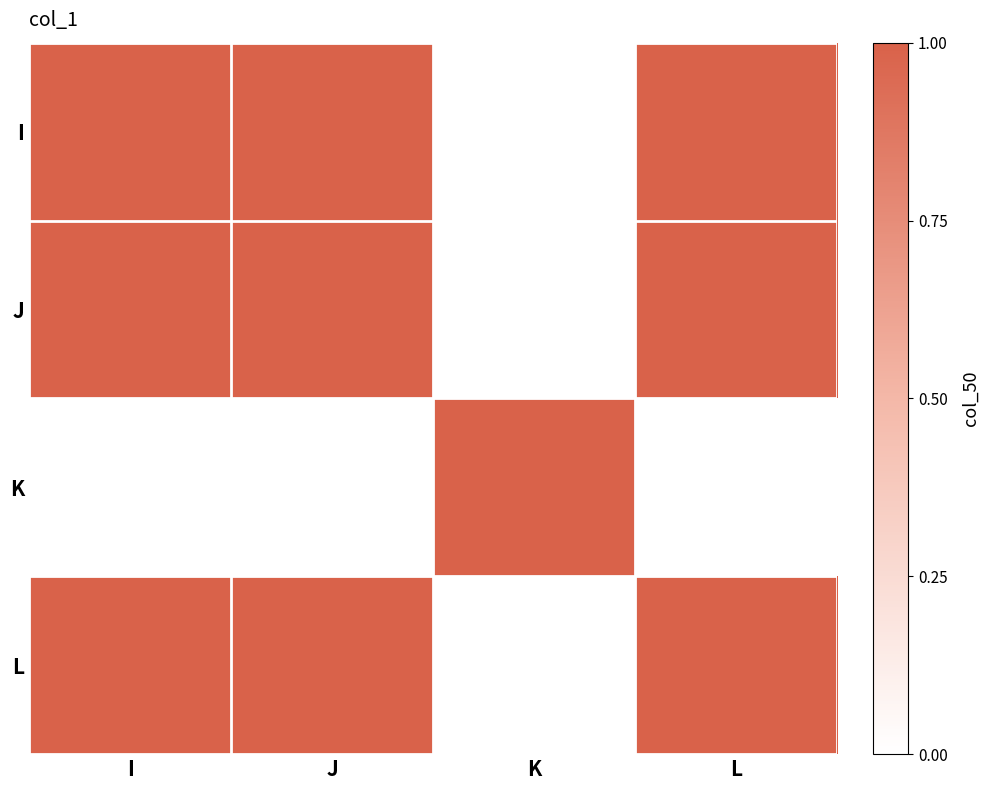

Reading left to right, what are all the values shown in this chart?

I: I=1	J=1	K=0	L=1
J: I=1	J=1	K=0	L=1
K: I=0	J=0	K=1	L=0
L: I=1	J=1	K=0	L=1